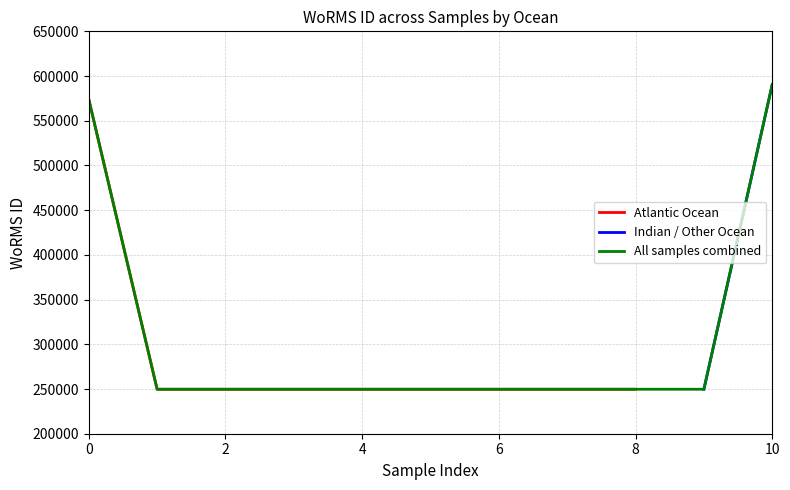

The Atlantic Ocean series shows 573929 at 0. True or false?

True